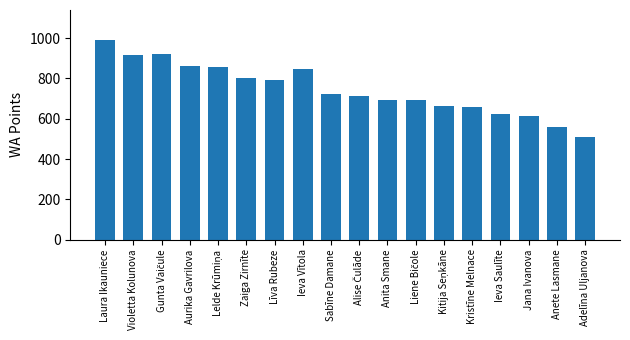

Does the chart contain any negative values?

No